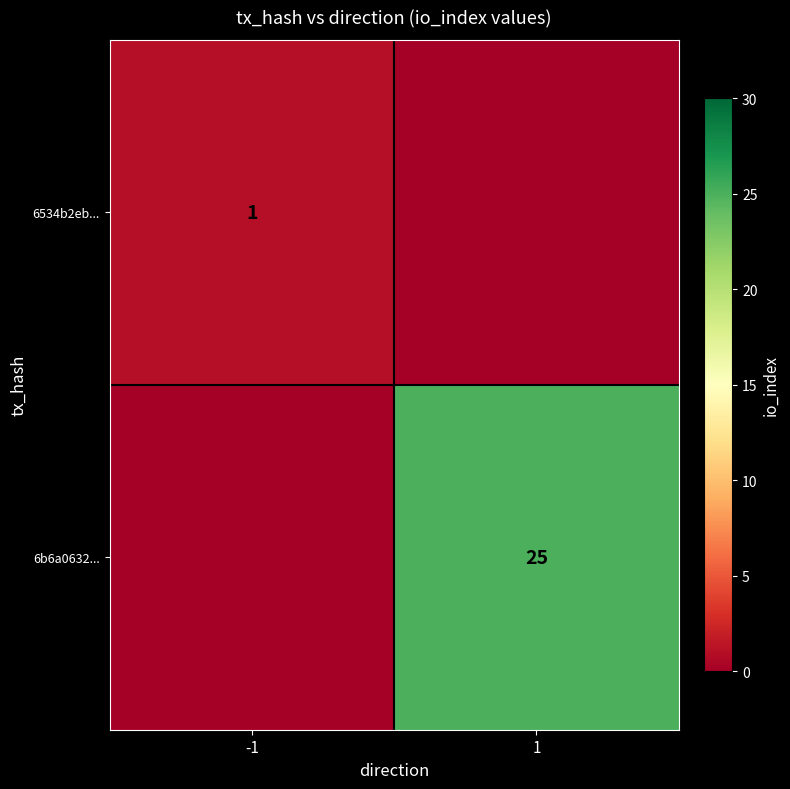

True or false: 6534b2eb... has a value of 0 at -1.

False